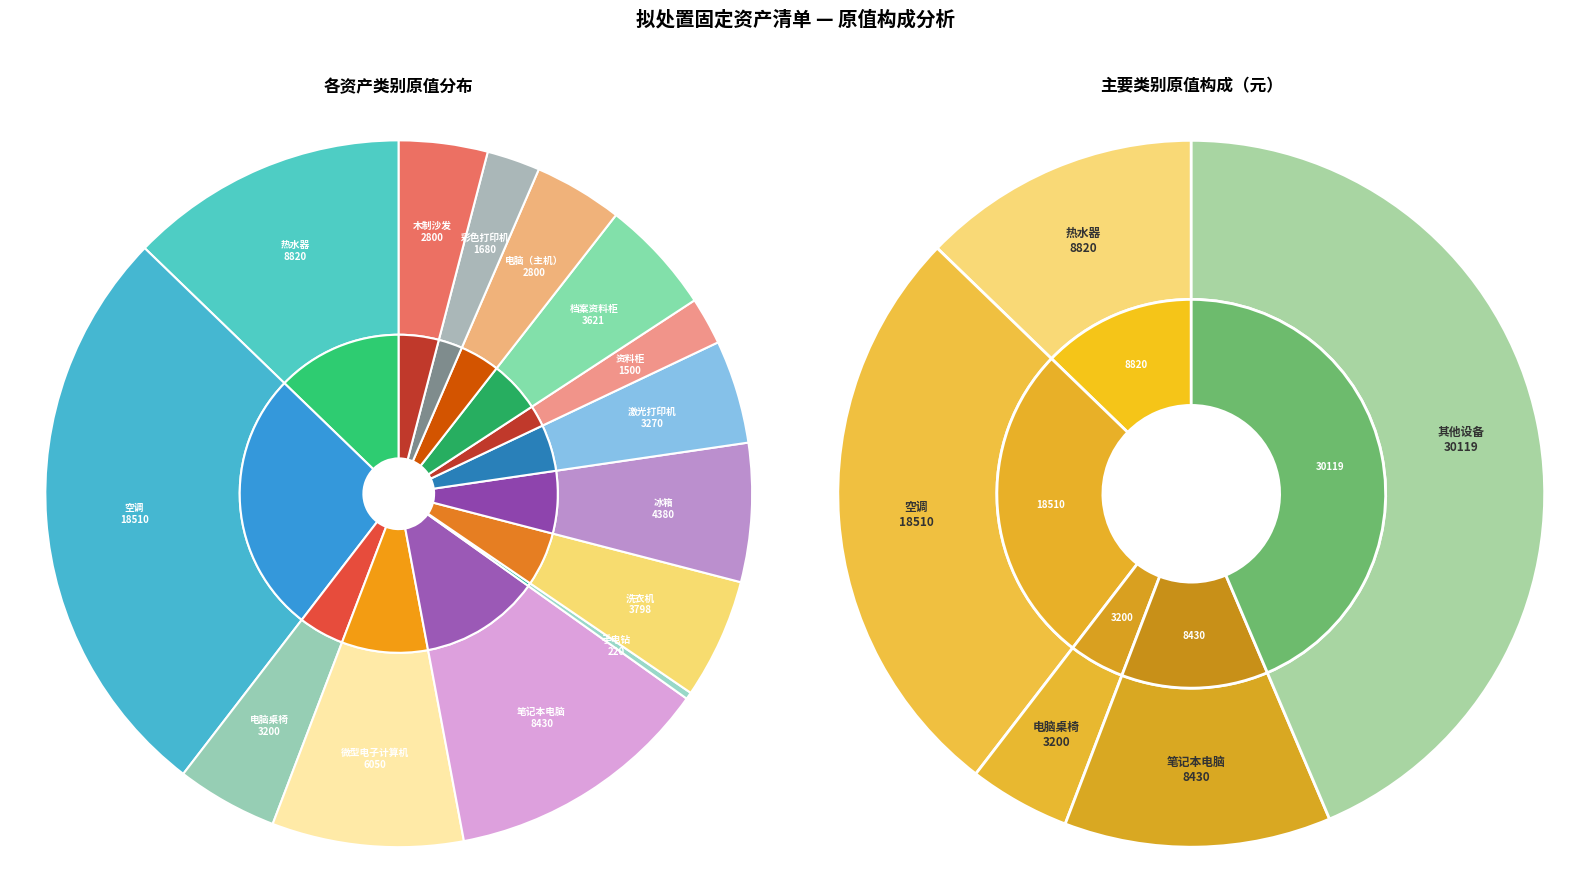

To the nearest percent, what is the average slice percentage?

7%